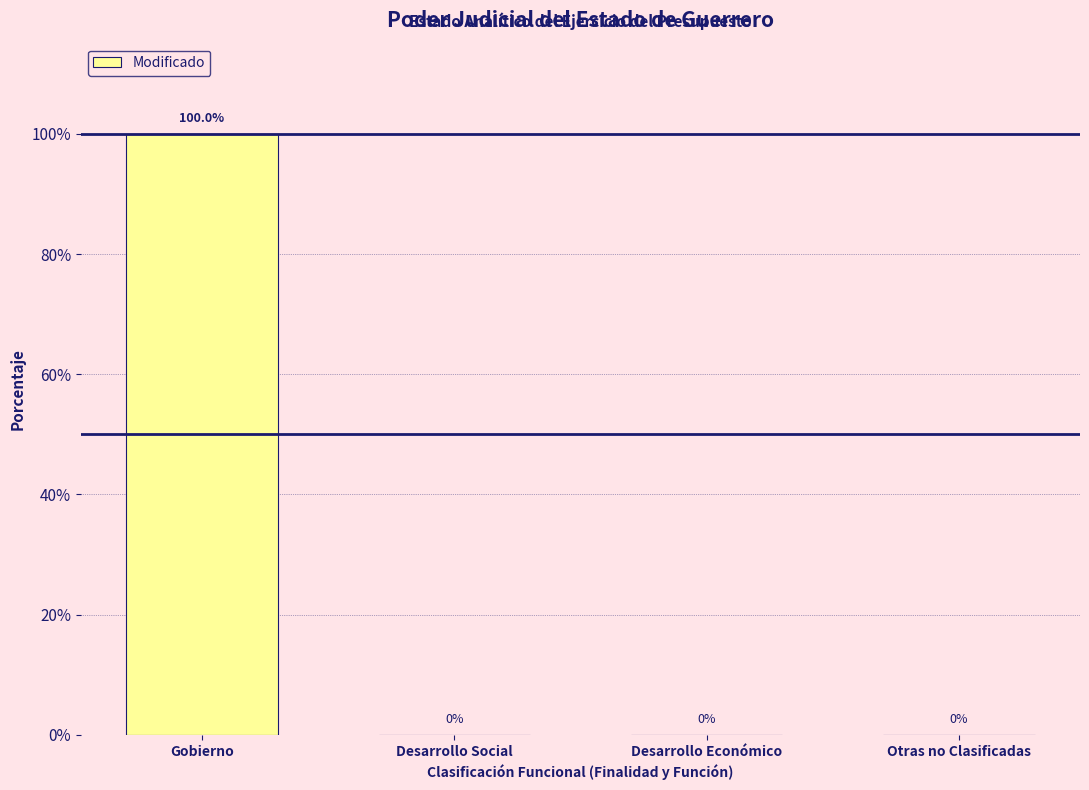

Reading left to right, list all the values displayed in this chart.

Gobierno=100	Desarrollo Social=0	Desarrollo Económico=0	Otras no Clasificadas=0